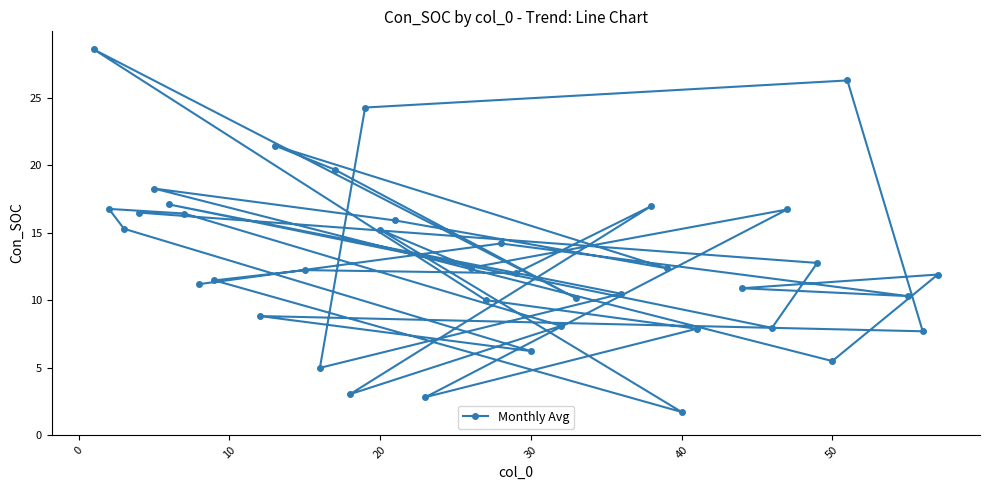

What is the sum of all values?

512.5